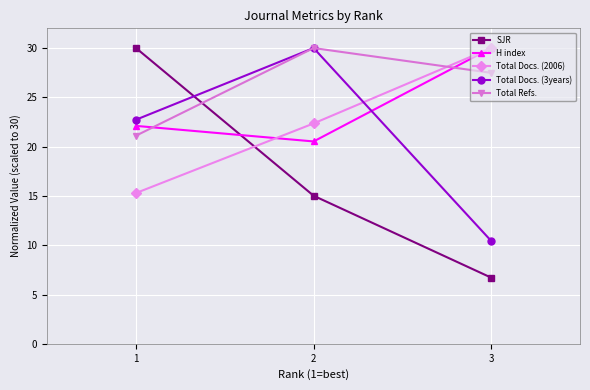

What is the value of the H index point at the 2nd from the left?

20.5